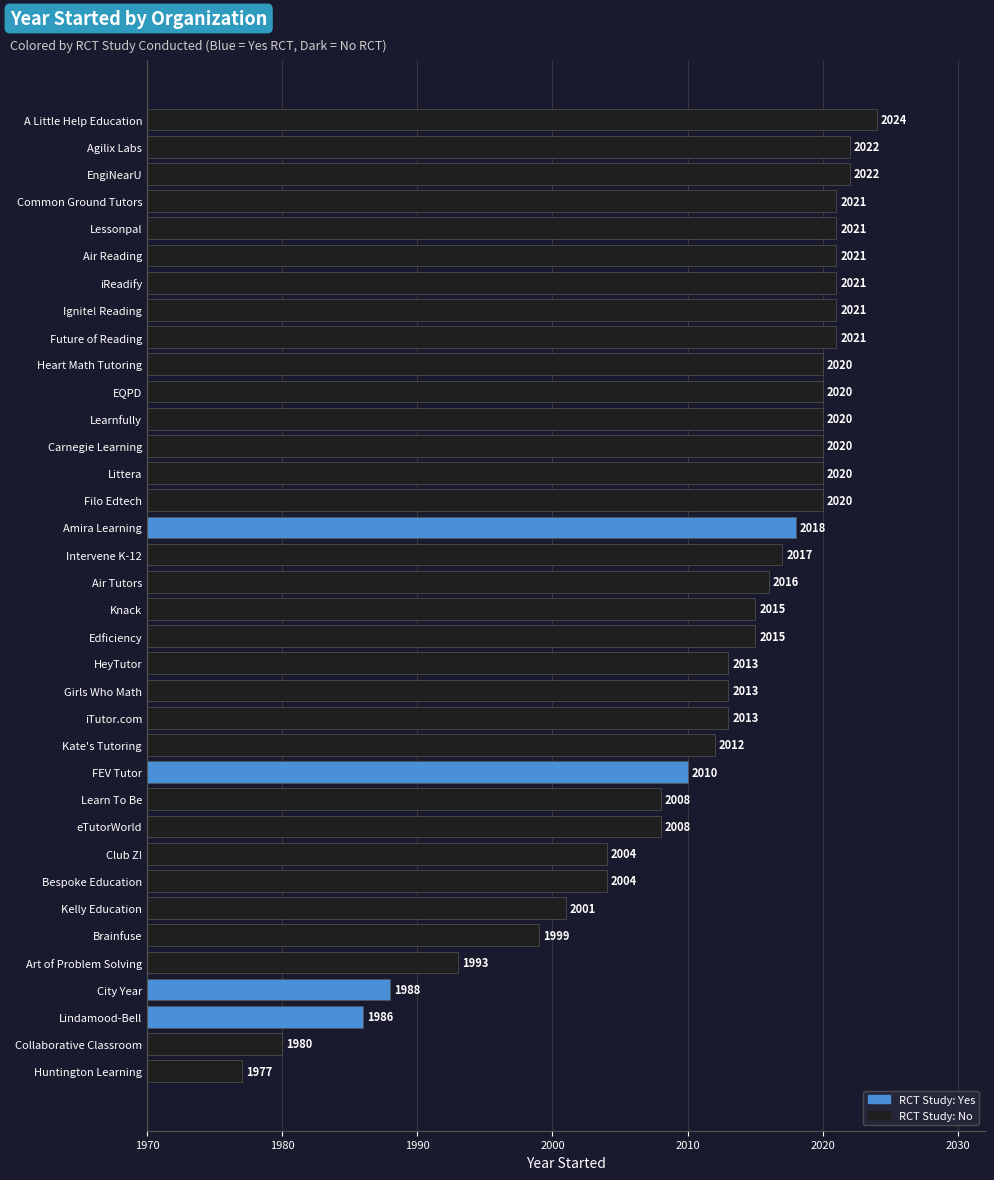

Count the number of categories in the chart.

36